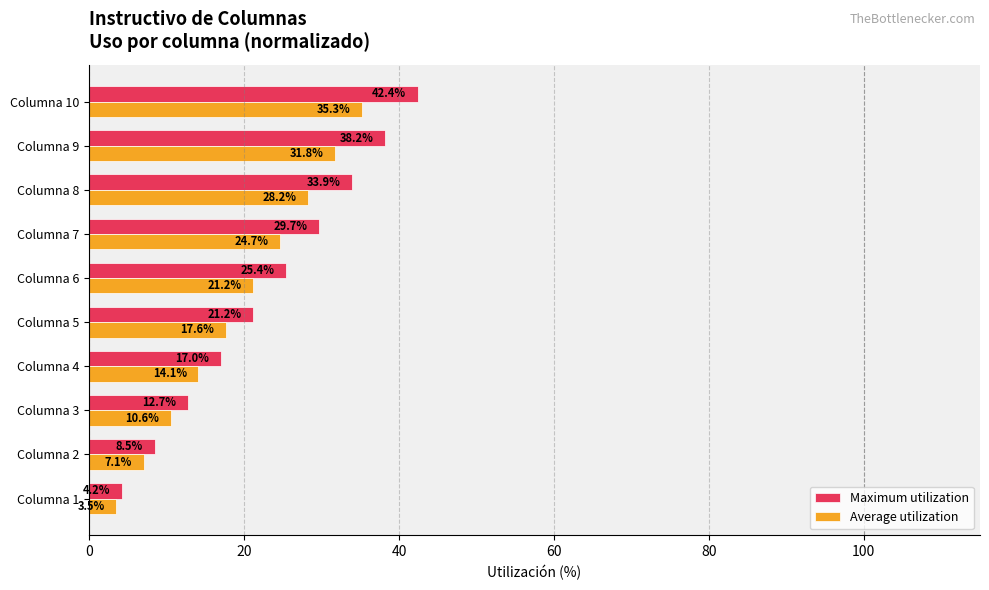

Which category has the highest value across all series?

Columna 10